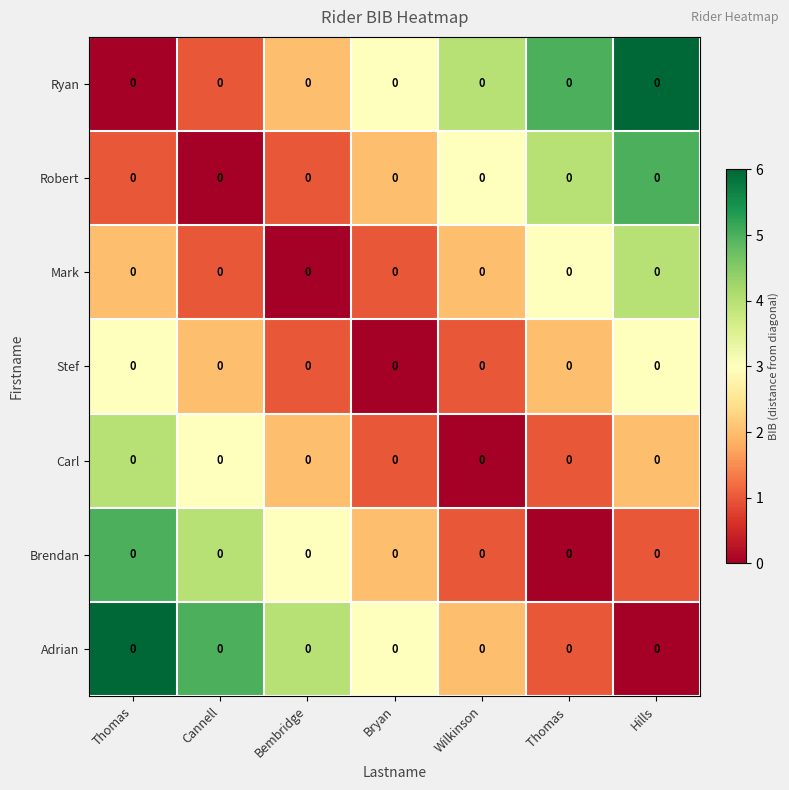

How many values in the Adrian series are below 3?

3